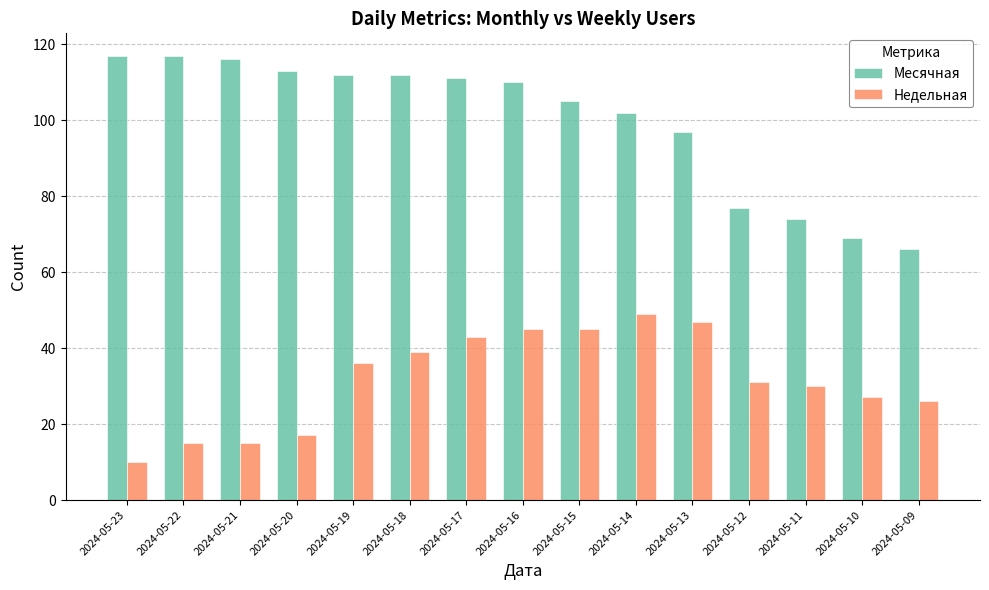

How many bars are there in each group?

2